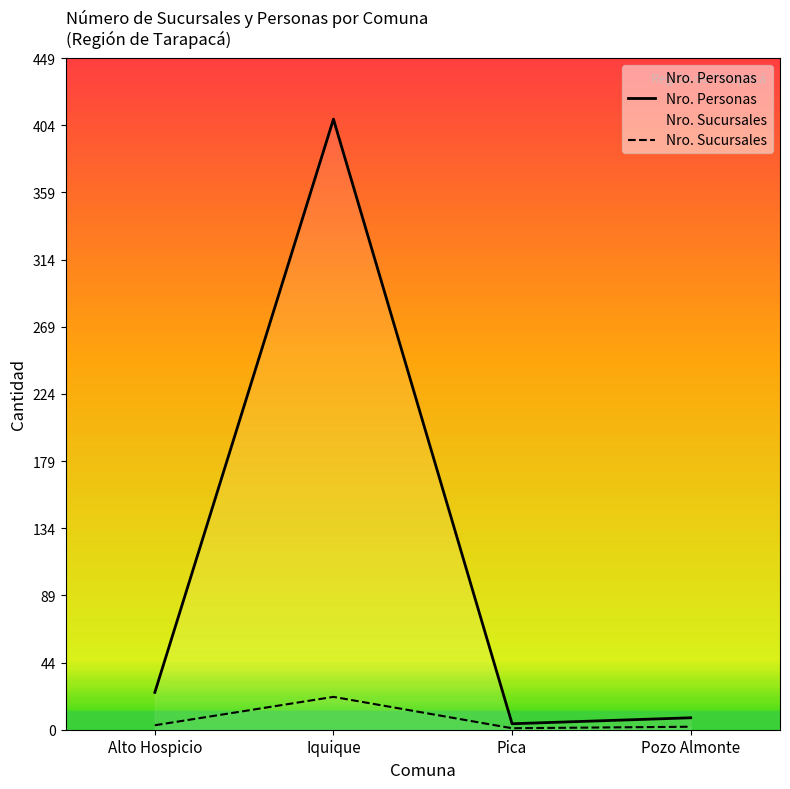

What is the average value of the Nro. Personas series?

112